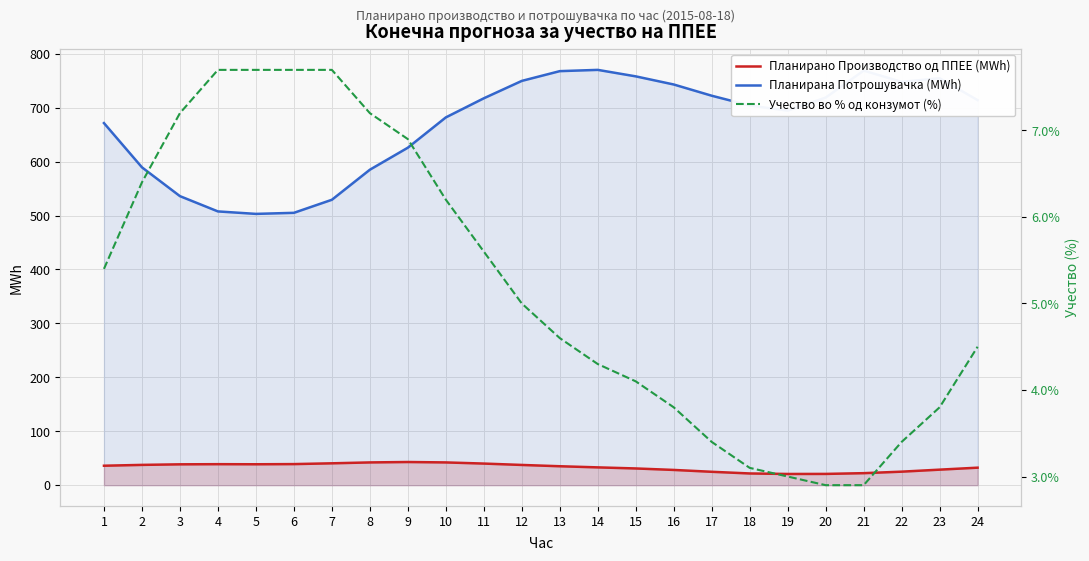

True or false: Планирано Производство од ППЕЕ (MWh) and Учество во % од конзумот (%) intersect in this chart.

False